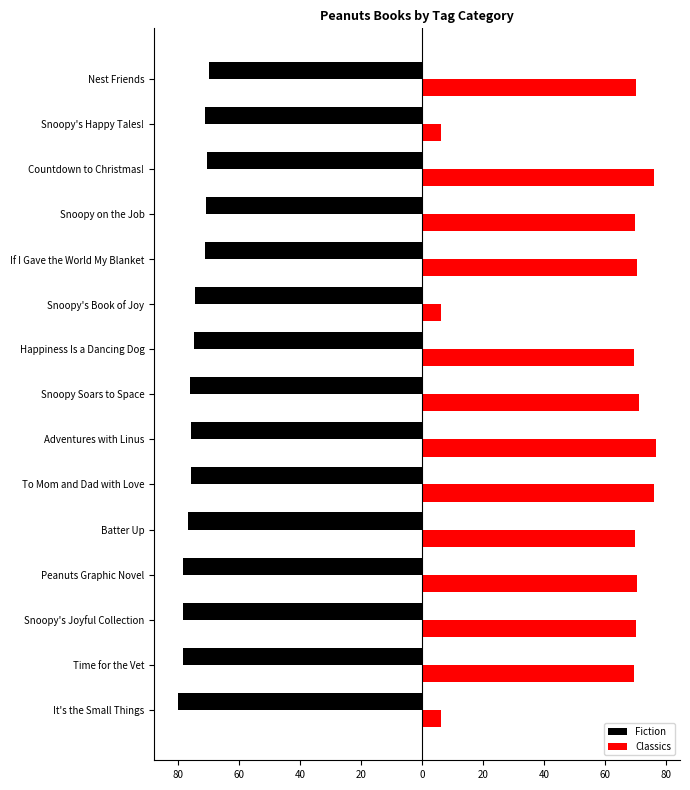

What are all the series names shown in the legend?

Fiction, Classics